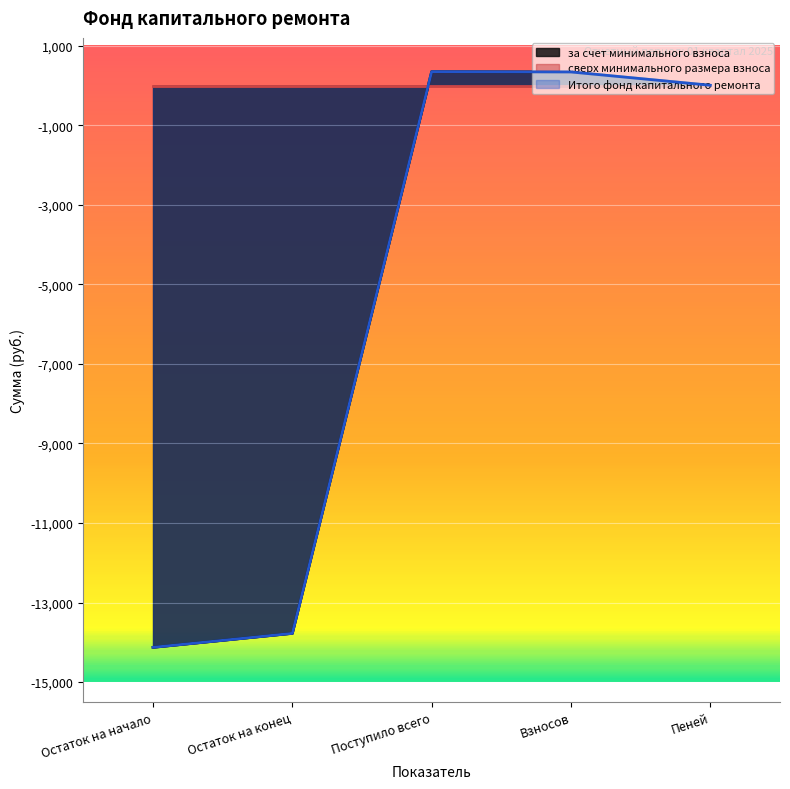

Which series has the largest total across all categories?

за счет минимального взноса